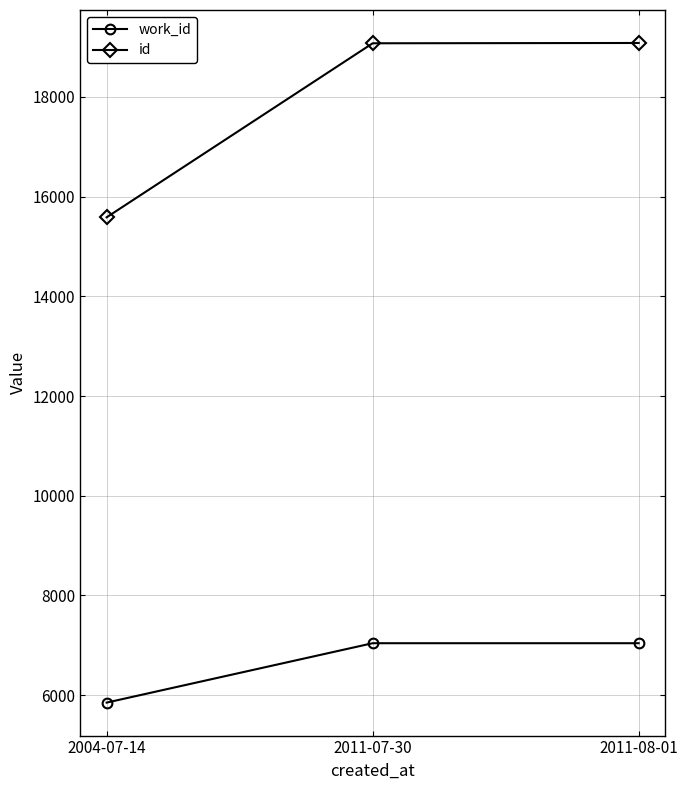

What is the label of the 3rd point from the right?

2004-07-14